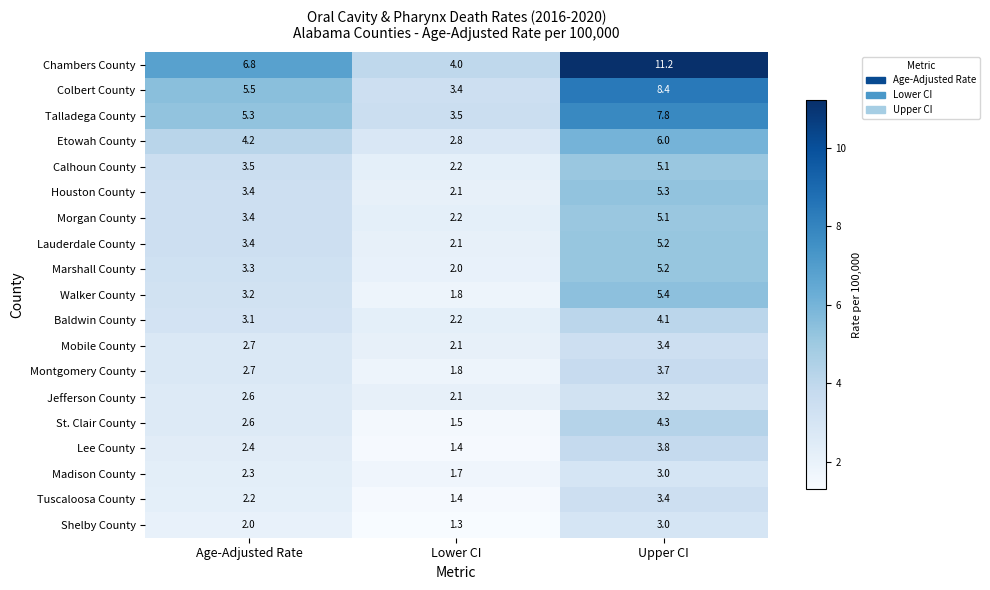

Is it true that Calhoun County equals 3.5 at Age-Adjusted Rate?

True